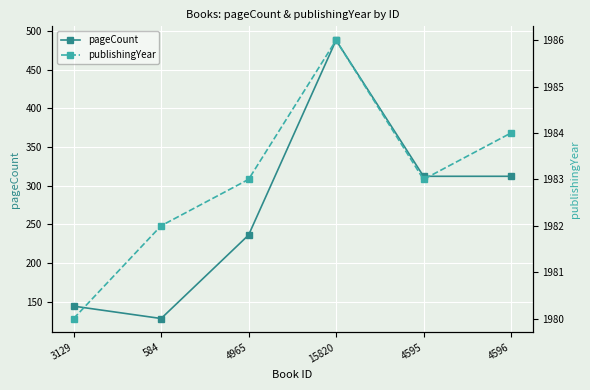

Which label corresponds to the smallest value in the chart?

584